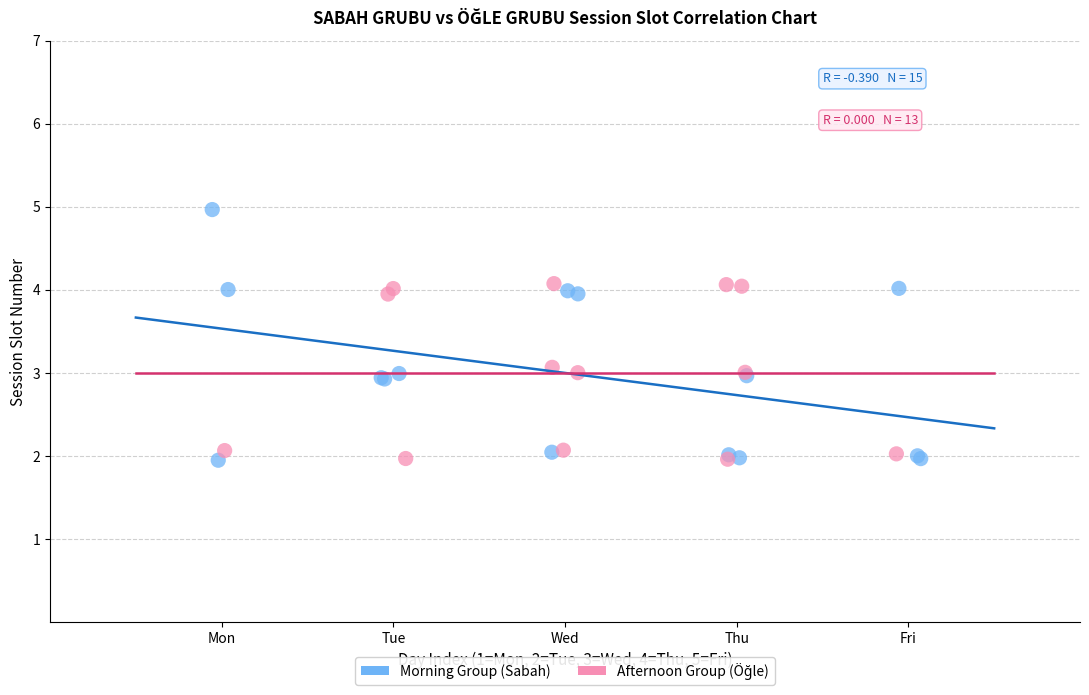

Which series contains the highest Y value?

Morning Group (Sabah)